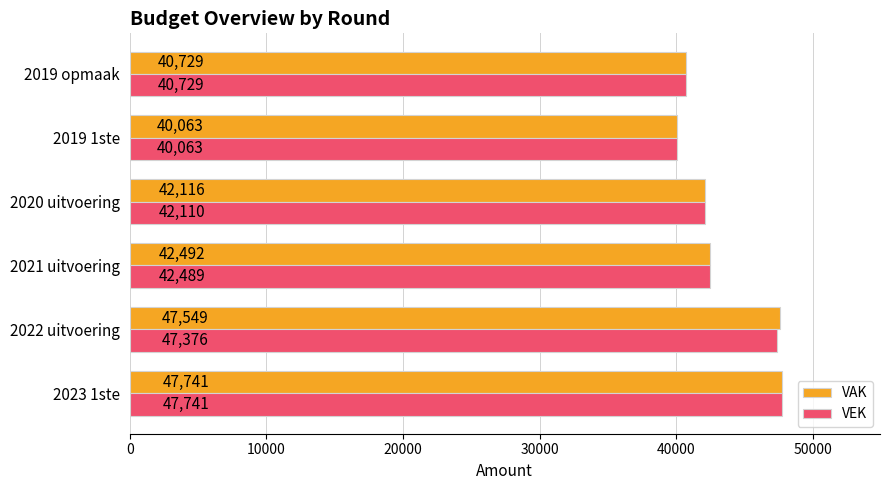

What are all the series names shown in the legend?

VAK, VEK